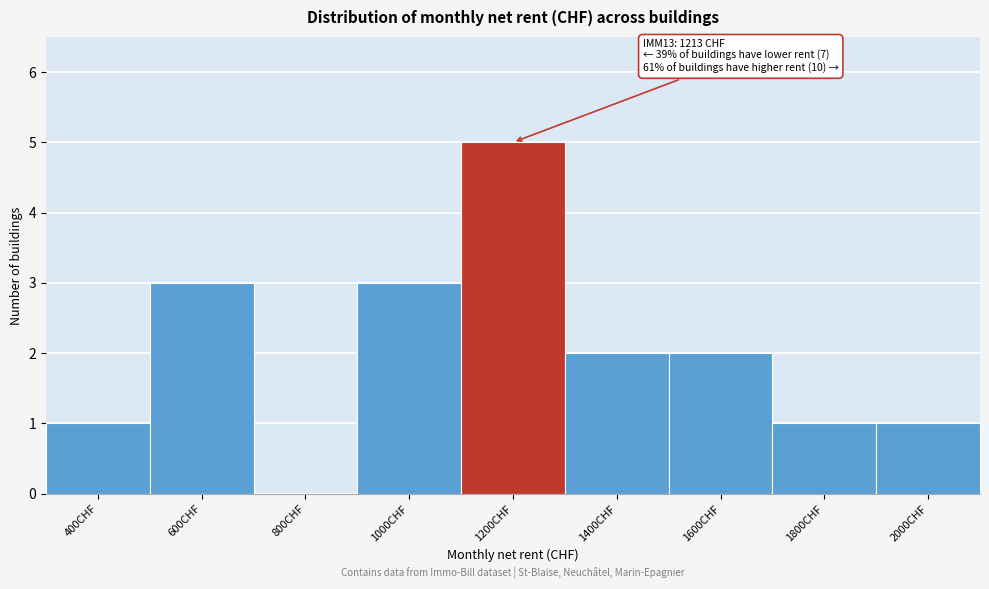

Reading right to left, list all the values displayed in this chart.

2000CHF=1	1800CHF=1	1600CHF=2	1400CHF=2	1200CHF=5	1000CHF=3	800CHF=0	600CHF=3	400CHF=1